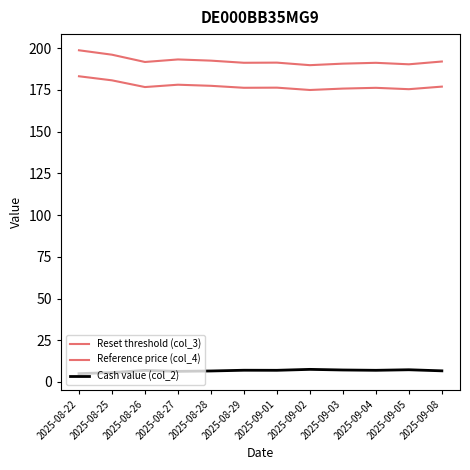

What is the difference between the maximum and minimum values in the Reference price (col_4) series?

8.2